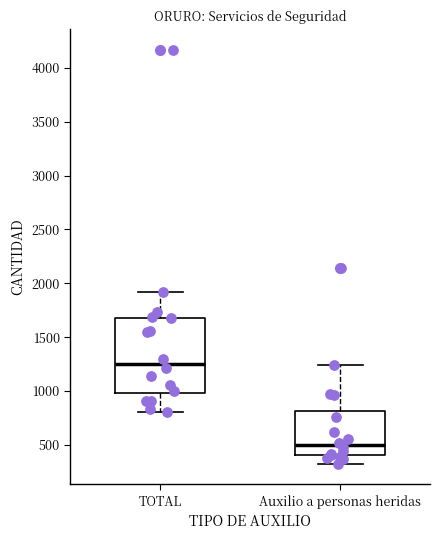

Reading left to right, read every box against the y-axis: the position of its median line, the range the box covers, and the ends of its whiskers. The values are not printed on the chart, so give them approximately, as read against the axis.

TOTAL: median 1250, box 1000 to 1700, whiskers 800 to 1900
Auxilio a personas heridas: median 500, box 400 to 800, whiskers 350 to 1250